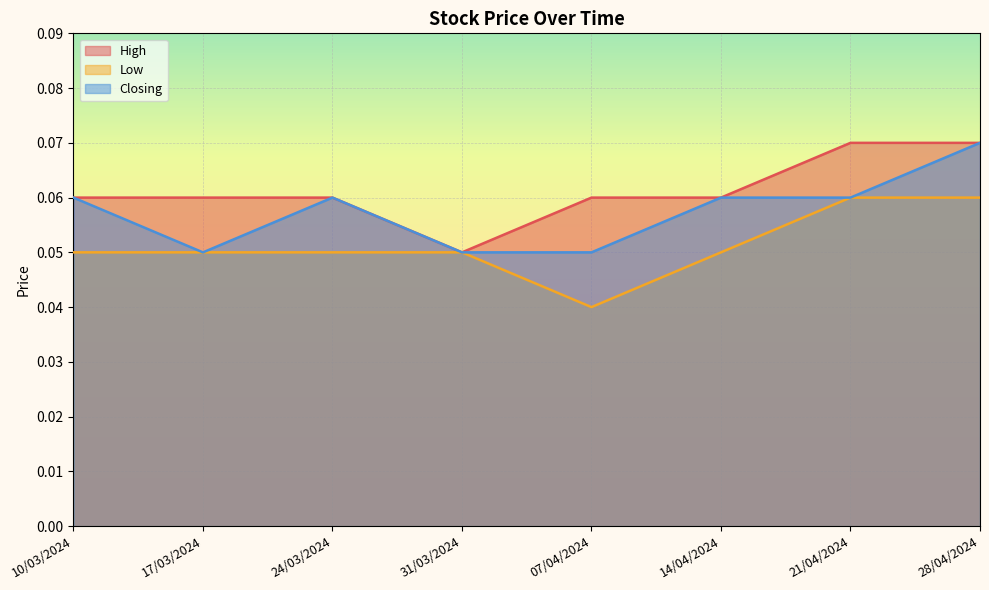

Reading left to right, list all the values displayed in this chart.

High: 10/03/2024=0.1	17/03/2024=0.1	24/03/2024=0.1	31/03/2024=0.1	07/04/2024=0.1	14/04/2024=0.1	21/04/2024=0.1	28/04/2024=0.1
Low: 10/03/2024=0.1	17/03/2024=0.1	24/03/2024=0.1	31/03/2024=0.1	07/04/2024=0.0	14/04/2024=0.1	21/04/2024=0.1	28/04/2024=0.1
Closing: 10/03/2024=0.1	17/03/2024=0.1	24/03/2024=0.1	31/03/2024=0.1	07/04/2024=0.1	14/04/2024=0.1	21/04/2024=0.1	28/04/2024=0.1